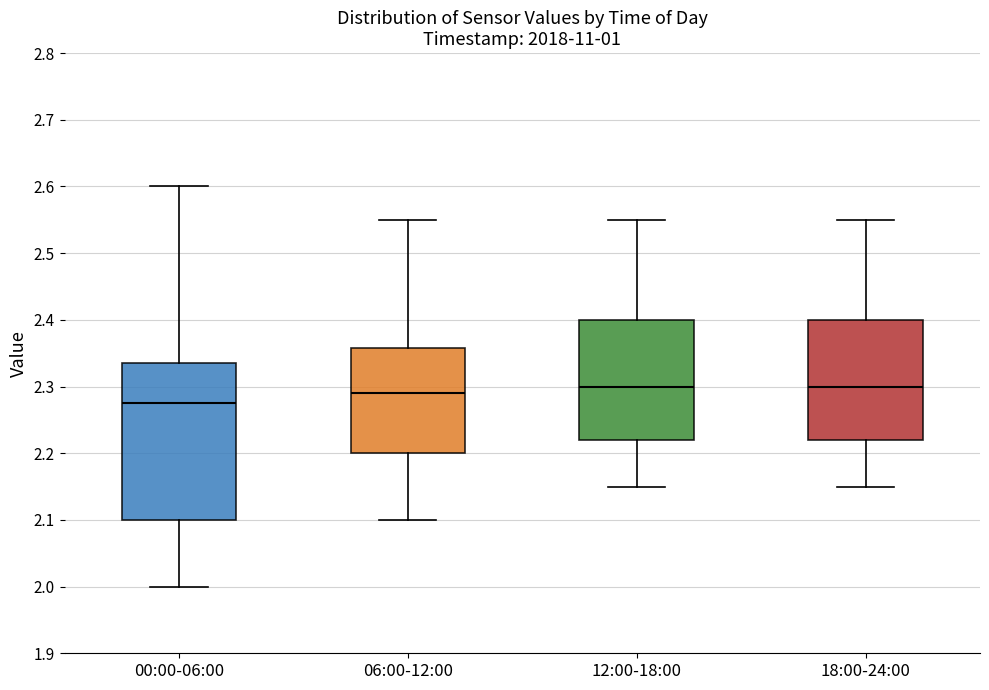

Where does the median line of the box for 06:00-12:00 sit on the y-axis? The values are not printed on the chart, so give them approximately, as read against the axis.

2.29